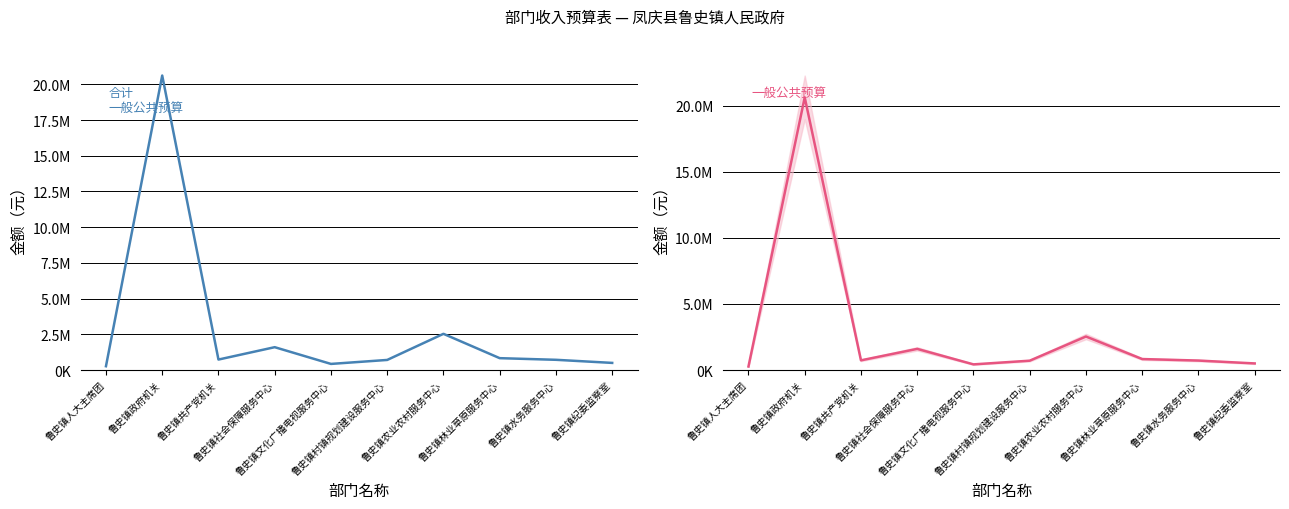

Is the value of 合计 (col_2) at 鲁史镇纪委监察室 greater than the value of 一般公共预算 (col_4) at 鲁史镇农业农村服务中心?

No